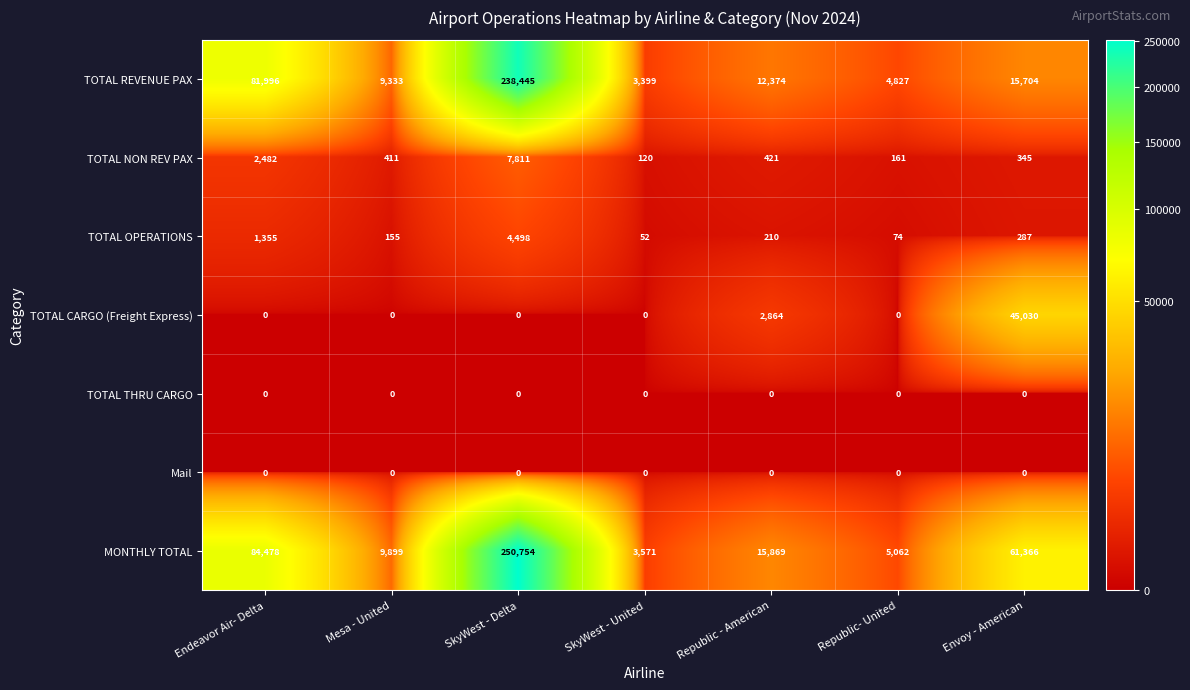

What is the total value across all series at SkyWest - United?

7142